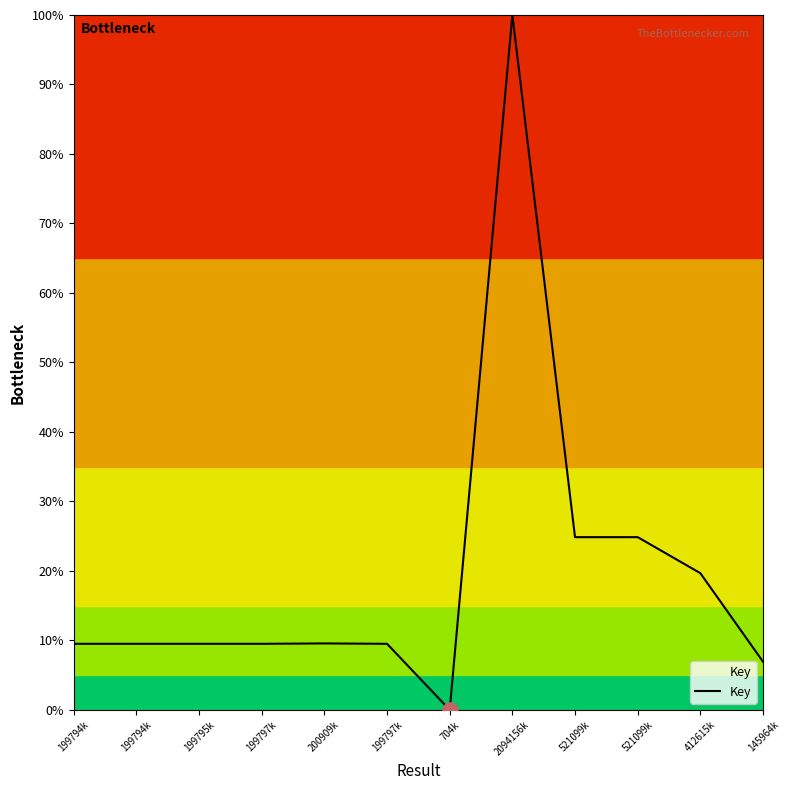

What is the change in value from 199795k to 200909k?

+0.1